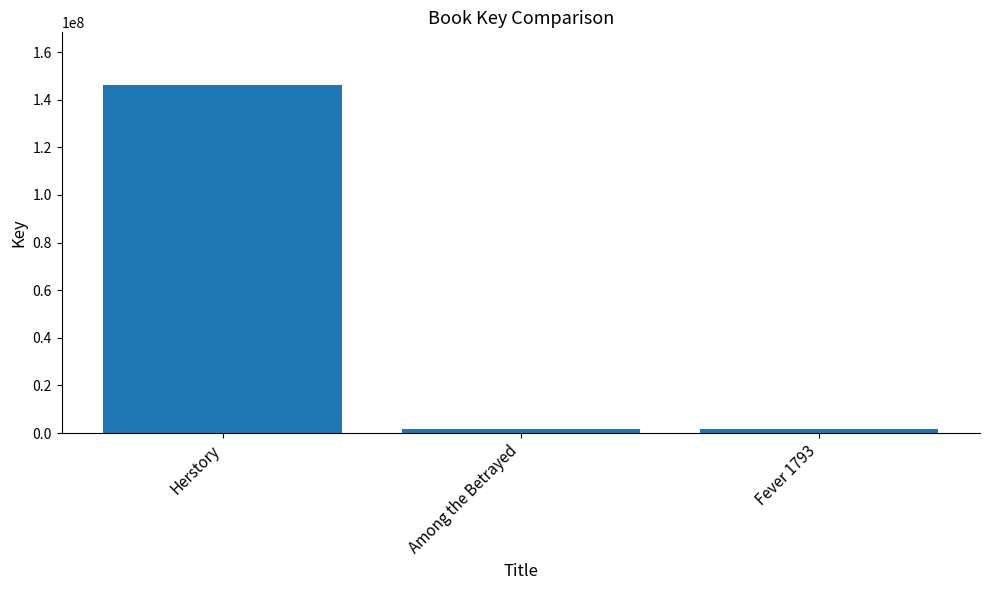

What is the change in value from Herstory to Among the Betrayed?

-144538069